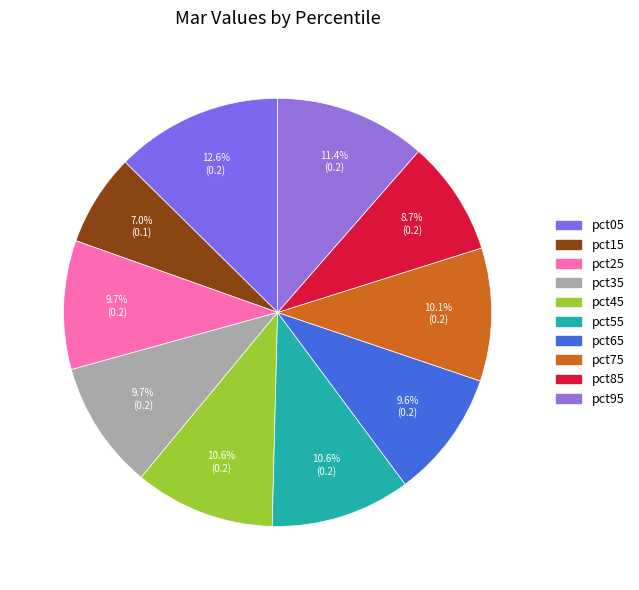

To the nearest percent, what portion does pct75 represent?

10%